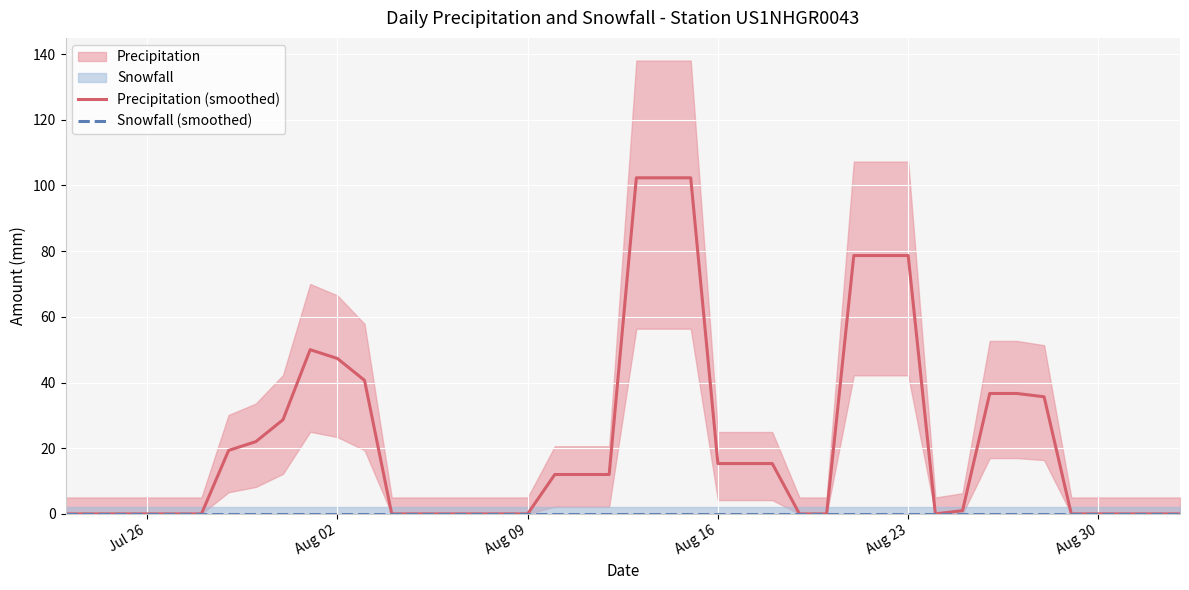

What is the highest value of the Precipitation (smoothed) series?

102.3